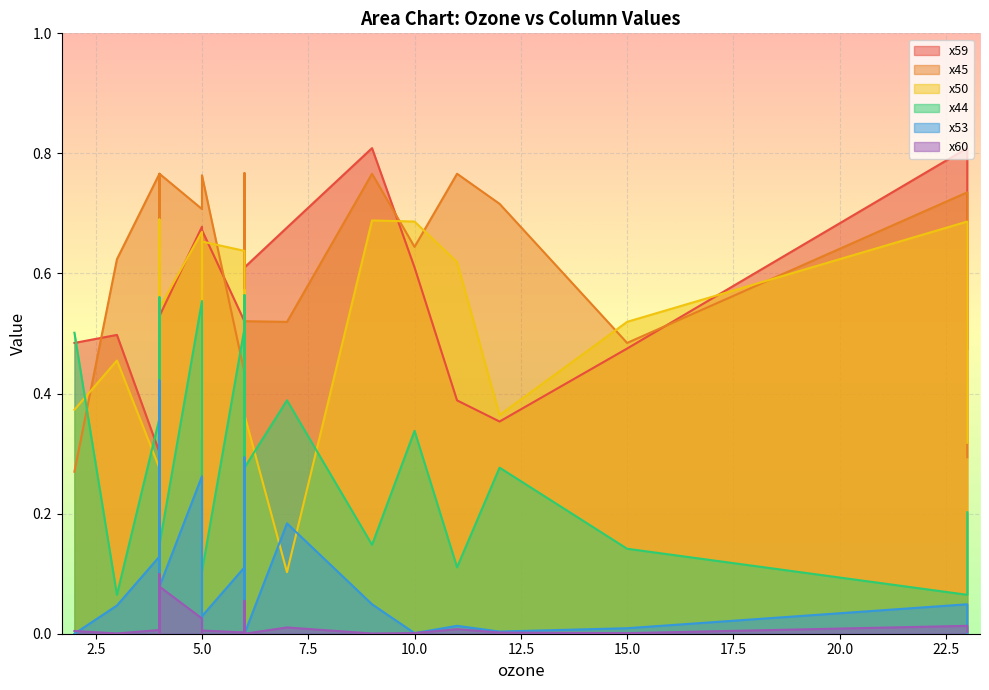

What is the highest value of the x53 series?

0.4